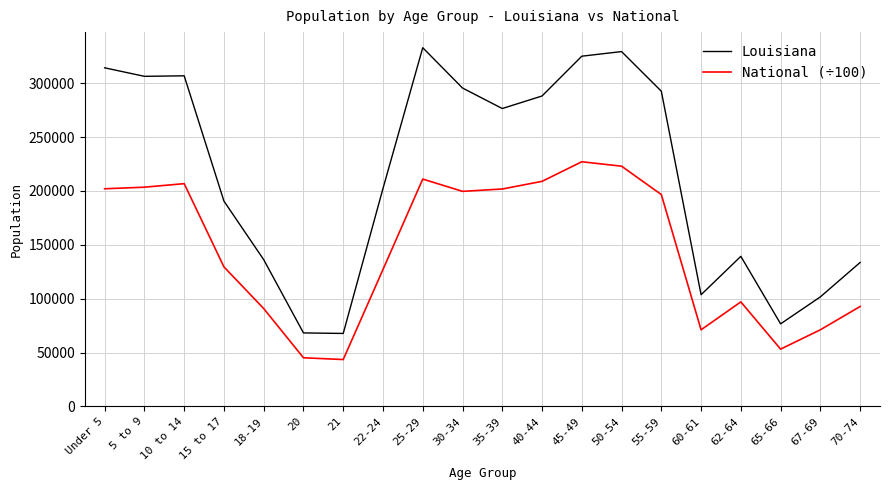

The value of Louisiana at 5 to 9 is 306362.0. True or false?

True